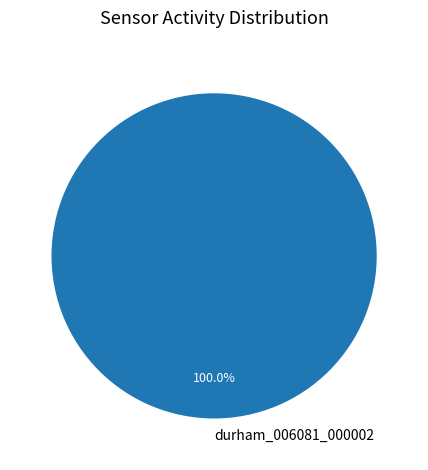

Rank the categories by value from lowest to highest.

durham_006081_000002